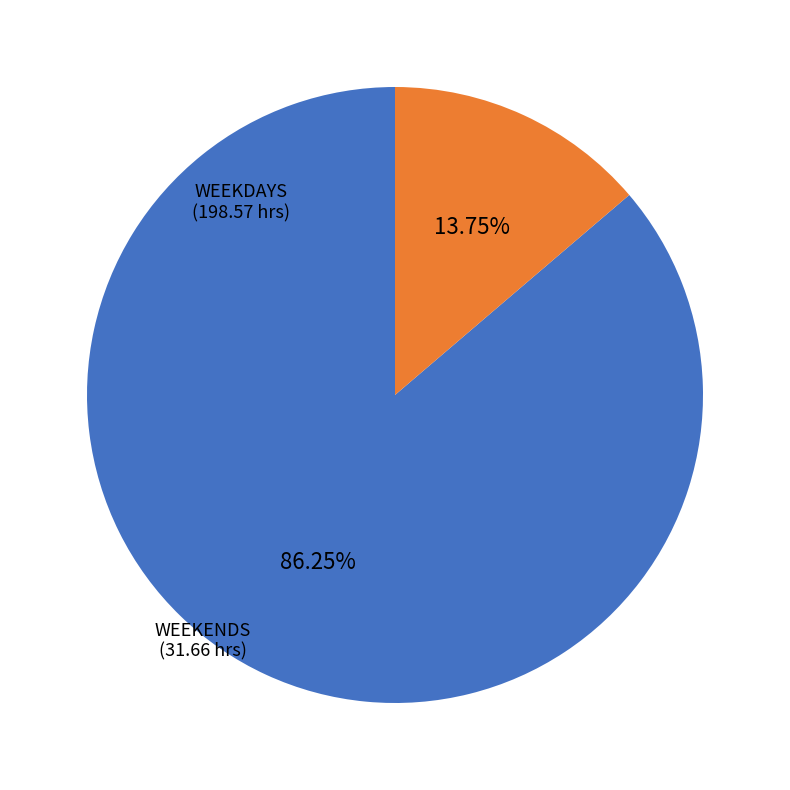

Is there a majority slice in this chart?

Yes